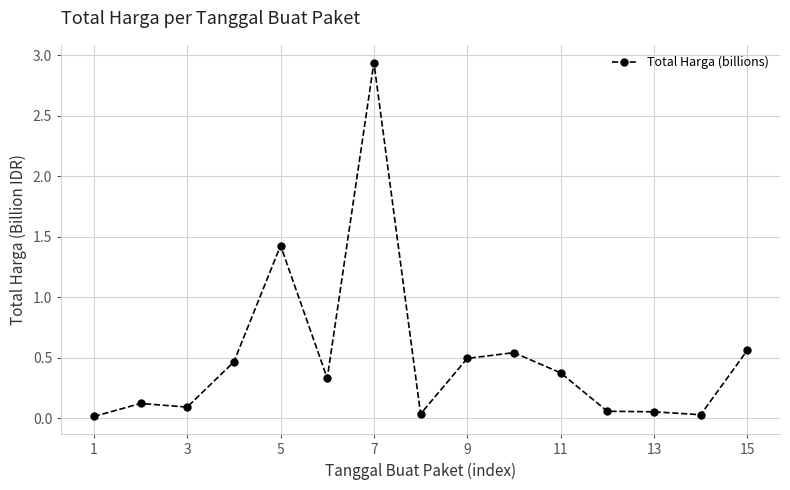

What is the sum of all values?

7.5